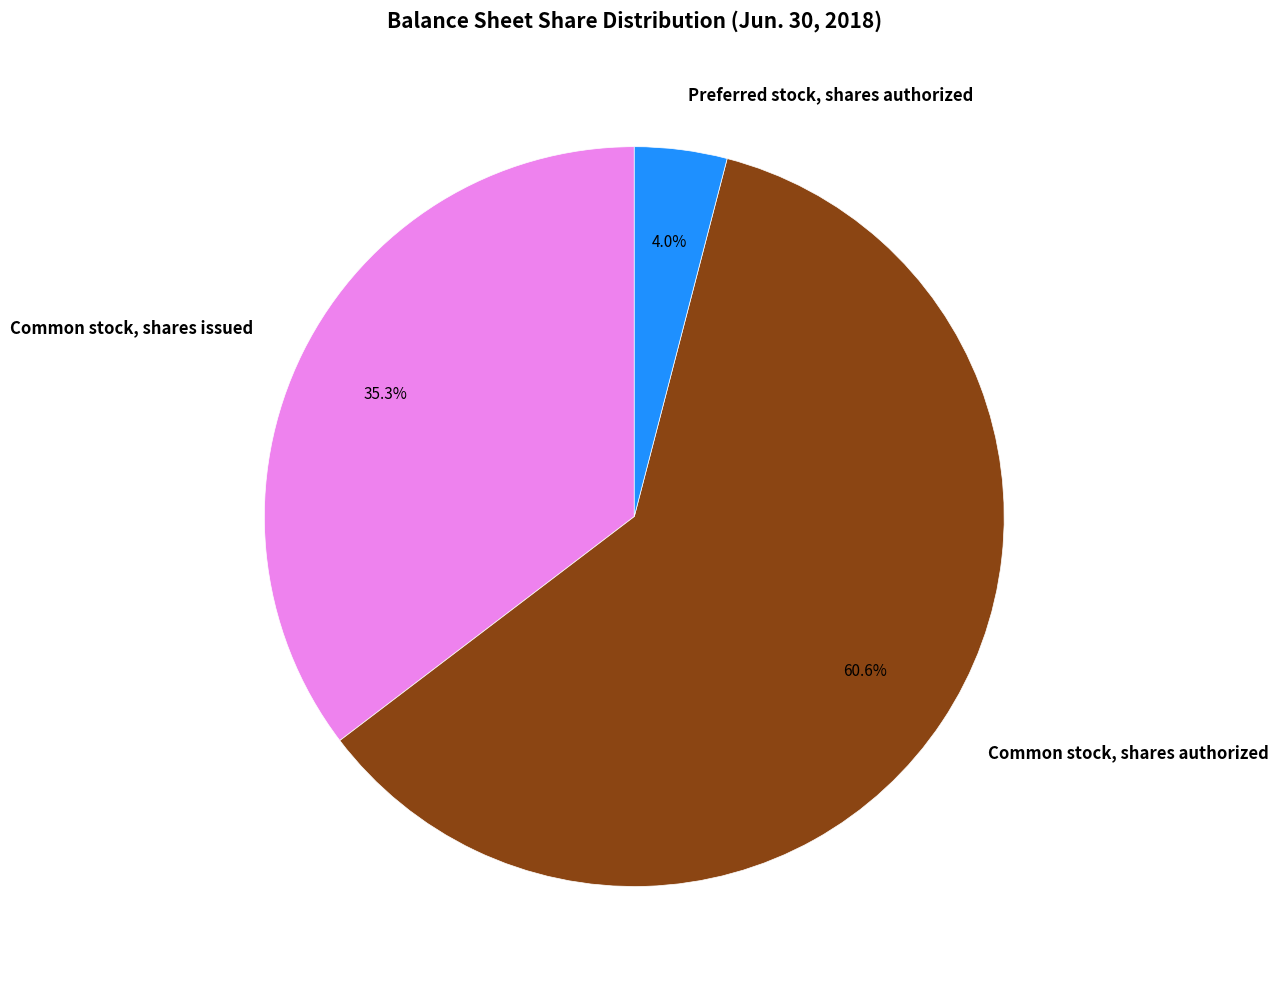

Which slice represents more than half of the pie?

Common stock, shares authorized